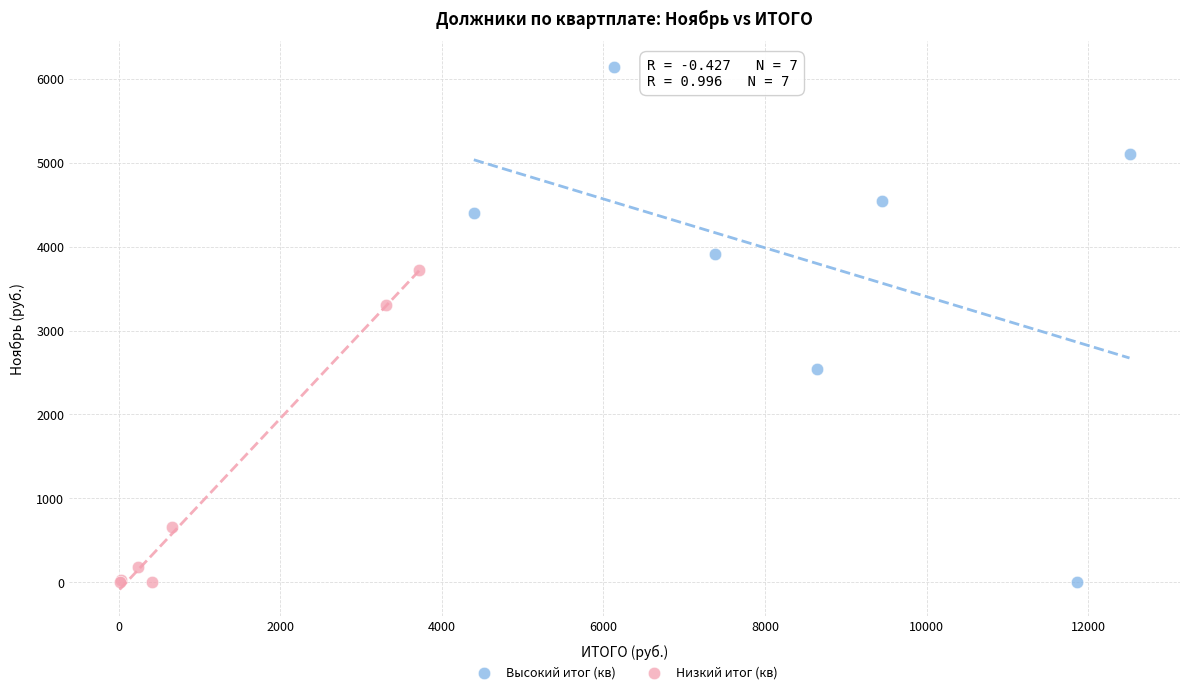

Which series has the widest spread of Y values?

Высокий итог (кв)